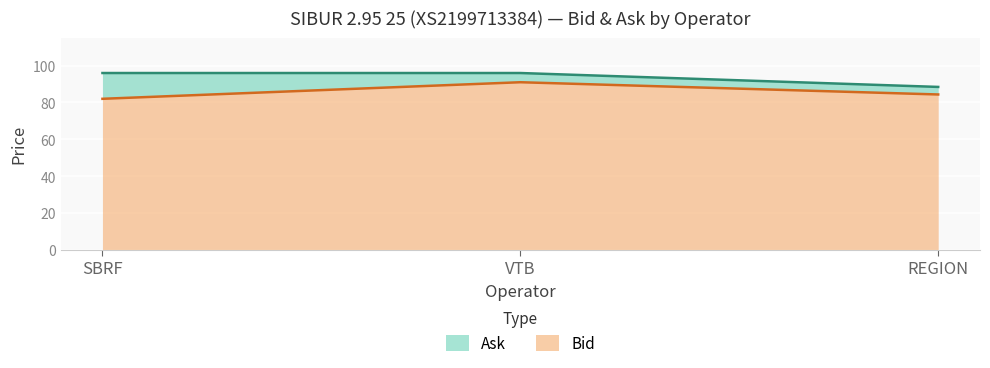

What position from the right is REGION?

1